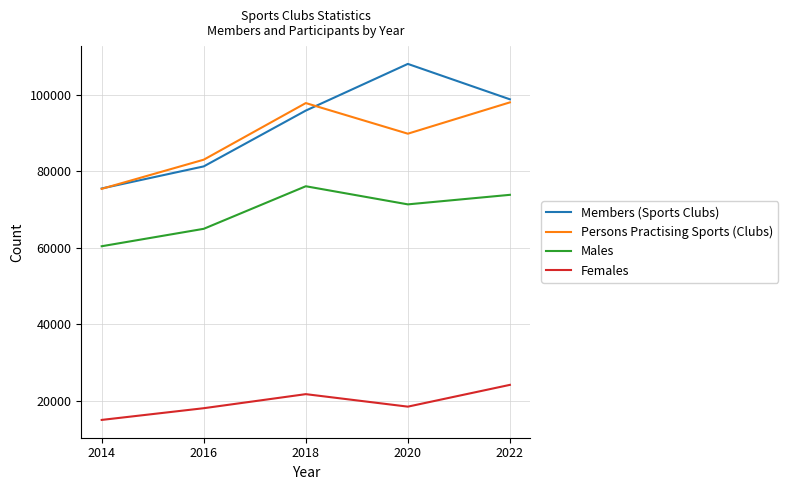

Is it true that Males equals 26349 at 2016?

False